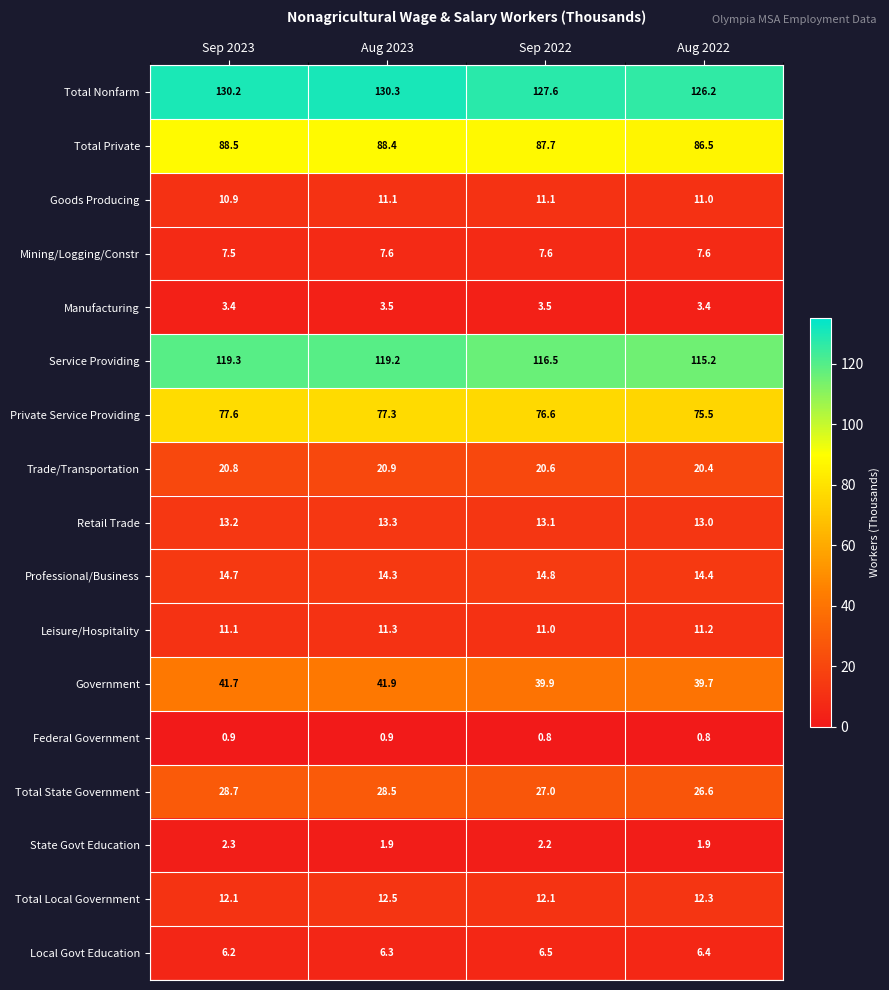

What is the smallest value displayed?

0.8